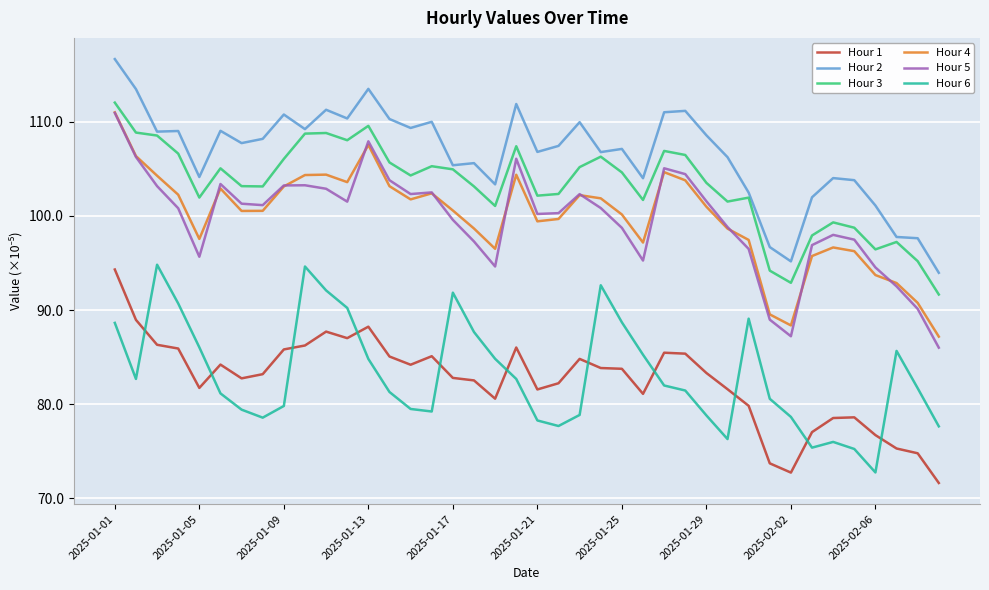

What is the smallest value displayed?

71.6